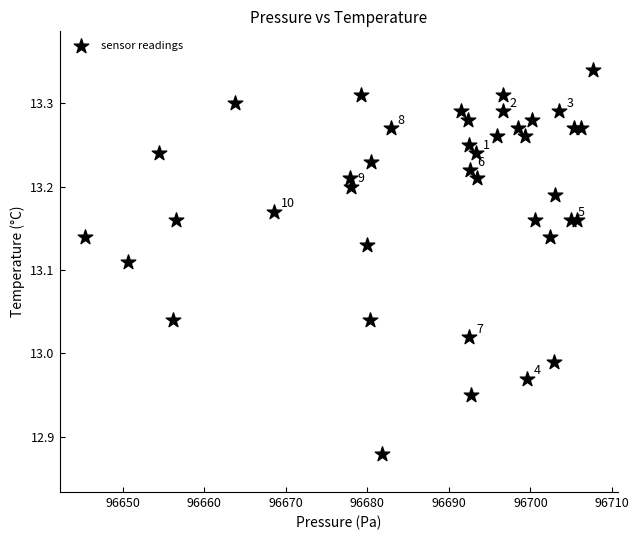

What is the range of Y values (max minus min)?

0.5